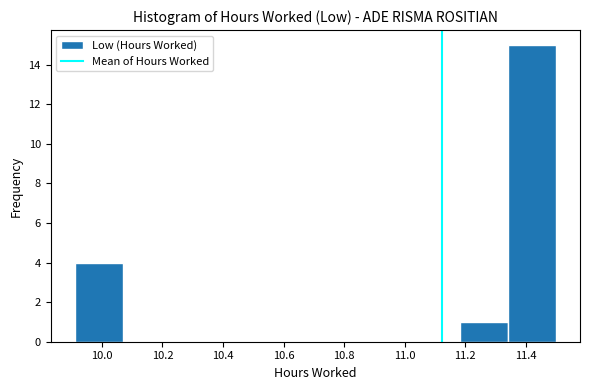

Reading left to right, transcribe this chart: for each bar, give the range it covers on the x-axis and its height. Neither the bar edges nor the heights are printed on the chart, so give them approximately, as read against the axes.

9.92 to 10.06: 4
10.06 to 10.22: 0
10.22 to 10.38: 0
10.38 to 10.54: 0
10.54 to 10.70: 0
10.70 to 10.86: 0
10.86 to 11.02: 0
11.02 to 11.18: 0
11.18 to 11.34: 1
11.34 to 11.50: 15